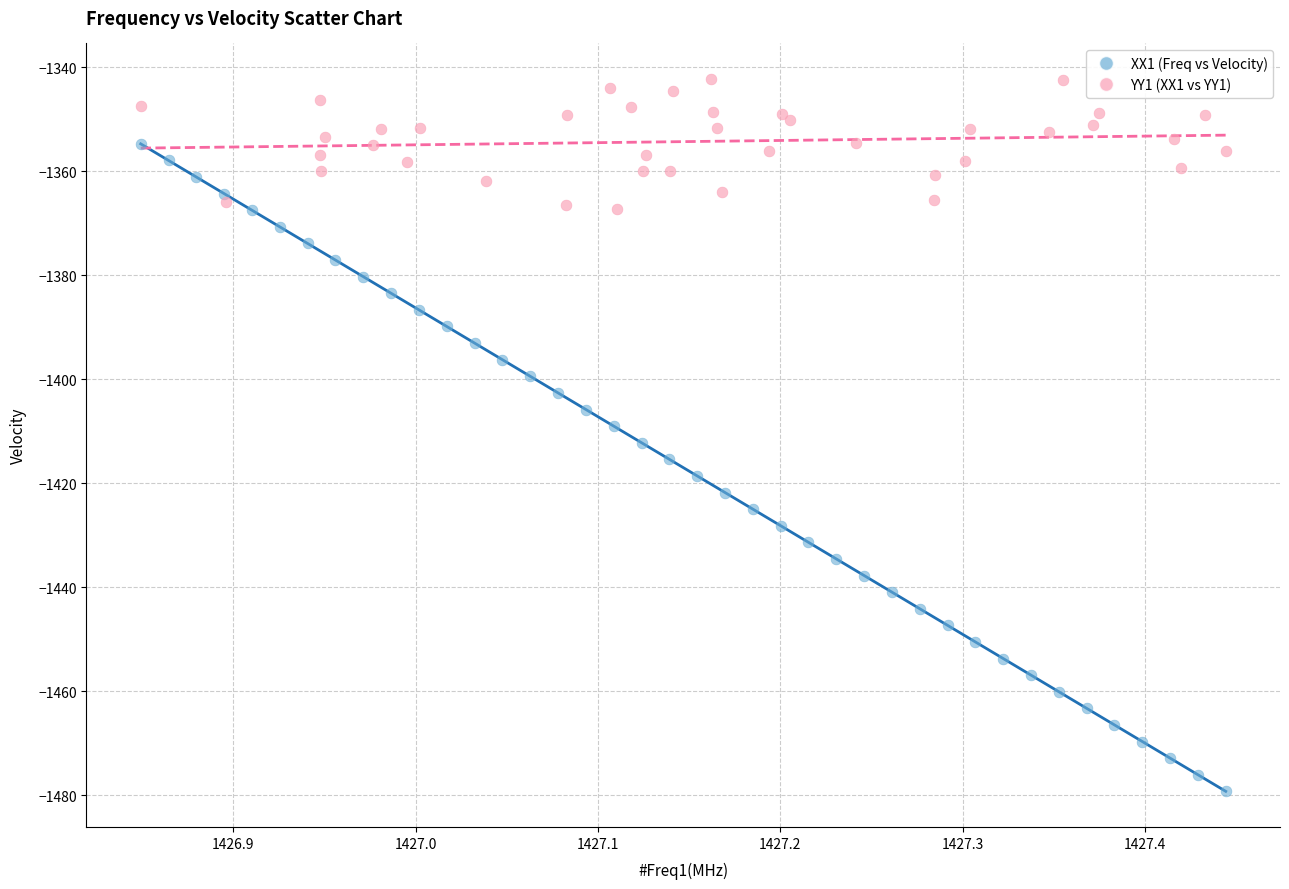

Which series reaches the minimum Y coordinate?

XX1 (Freq vs Velocity)